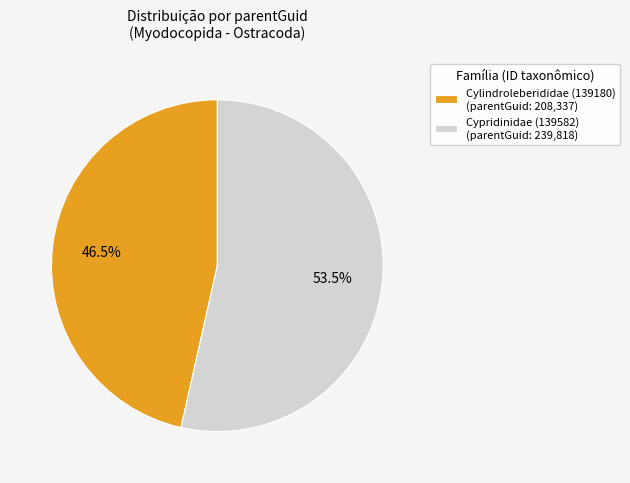

What is the ratio of the value at Cylindroleberididae (139180) (parentGuid: 208,337) to the value at Cypridinidae (139582) (parentGuid: 239,818)?

0.9